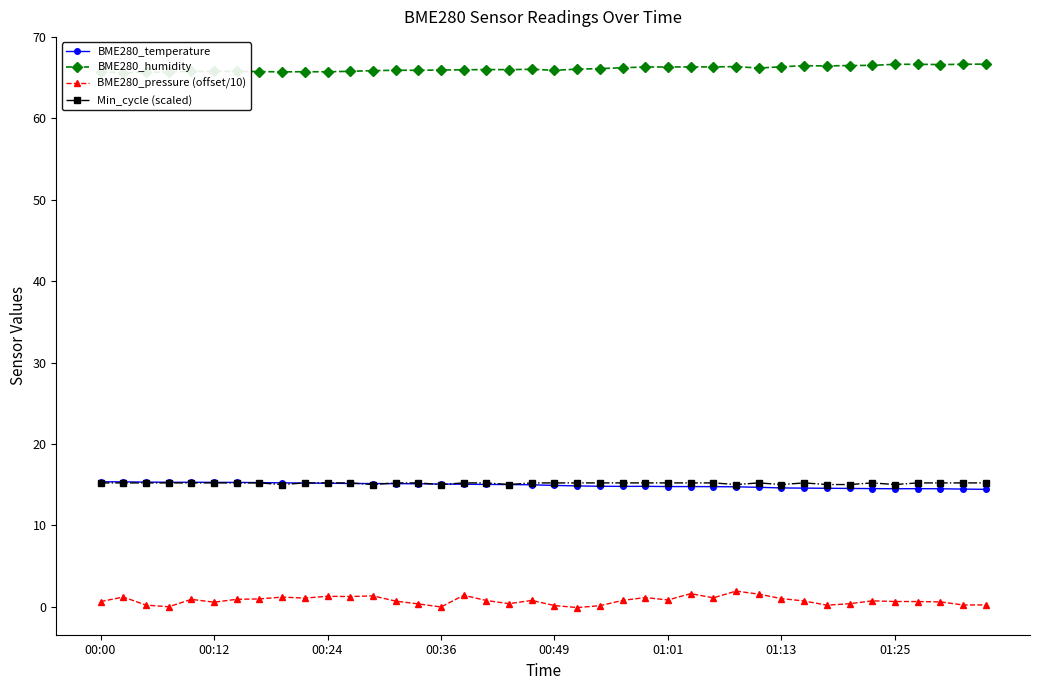

Which series has the largest total across all categories?

BME280_humidity